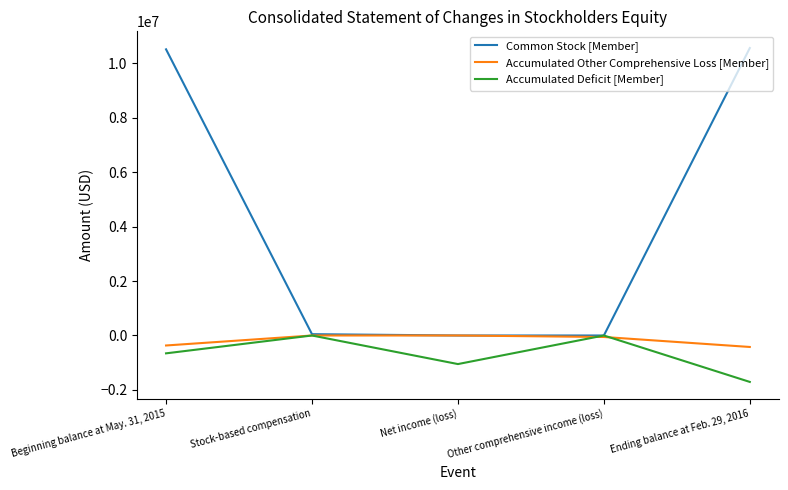

At which category is the sum across all series the highest?

Beginning balance at May. 31, 2015